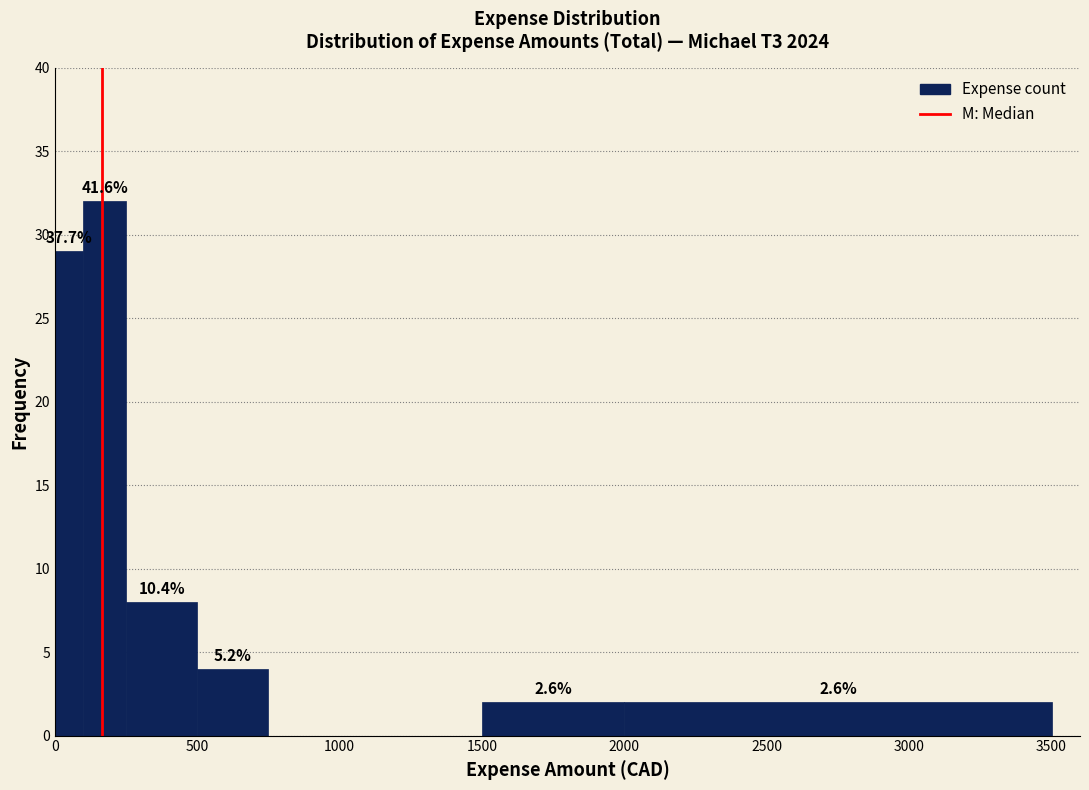

Around what value on the x-axis is the tallest bar? Give the approximate position of its centre, as read against the axis.

200